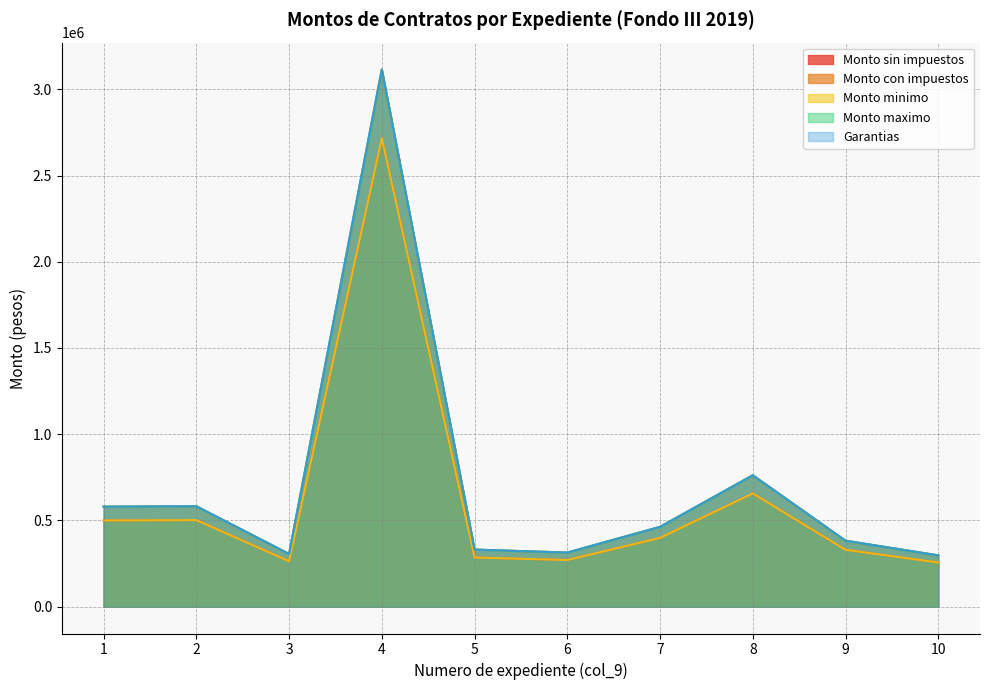

Which series has the widest spread of values?

Monto con impuestos